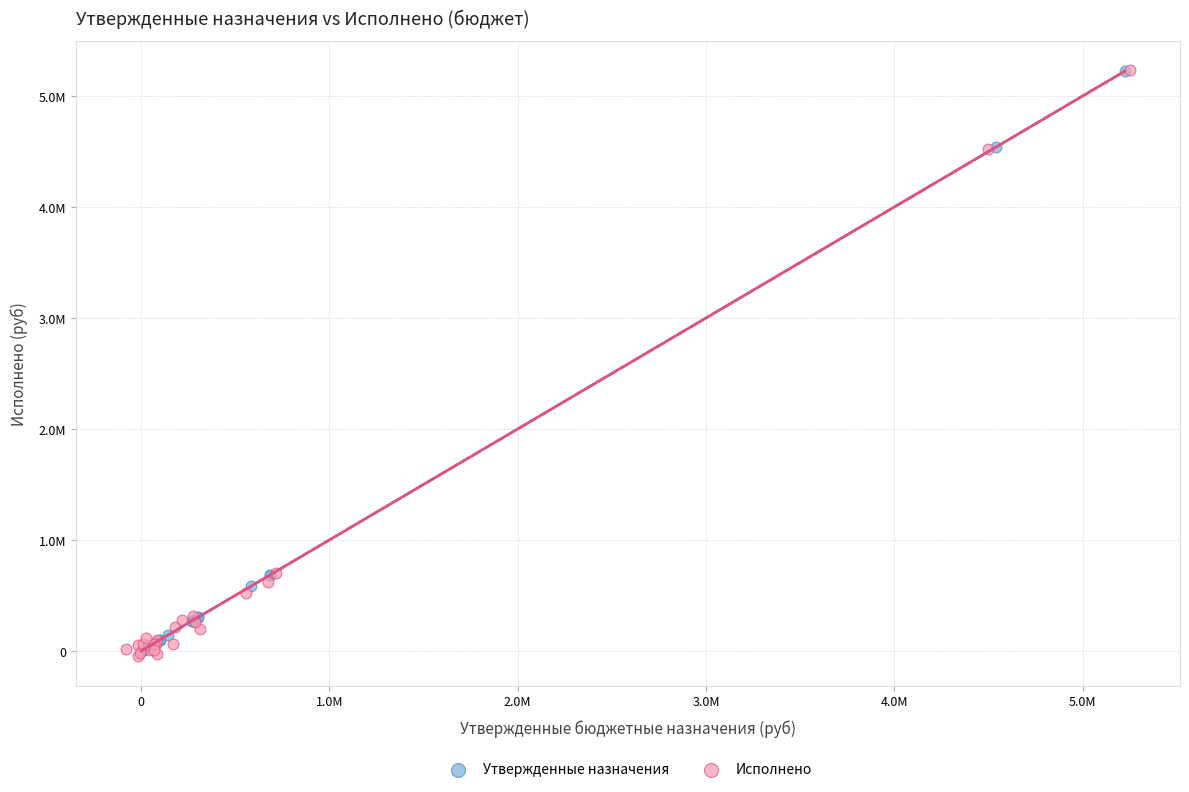

Which series has the widest spread of Y values?

Исполнено